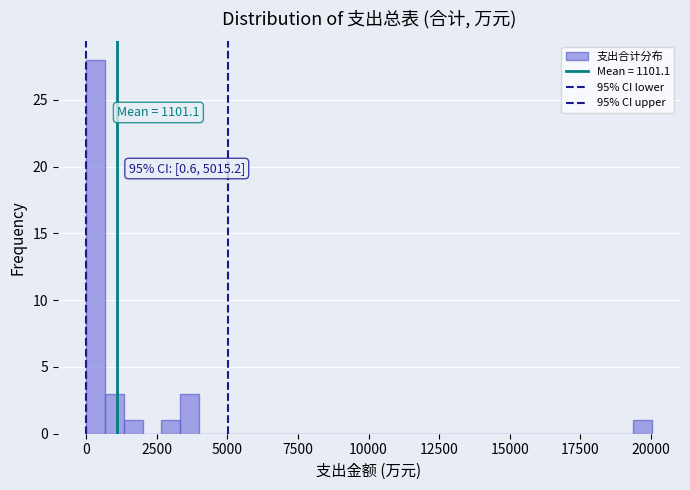

Read against the x-axis, roughly where is the centre of the tallest bar?

500